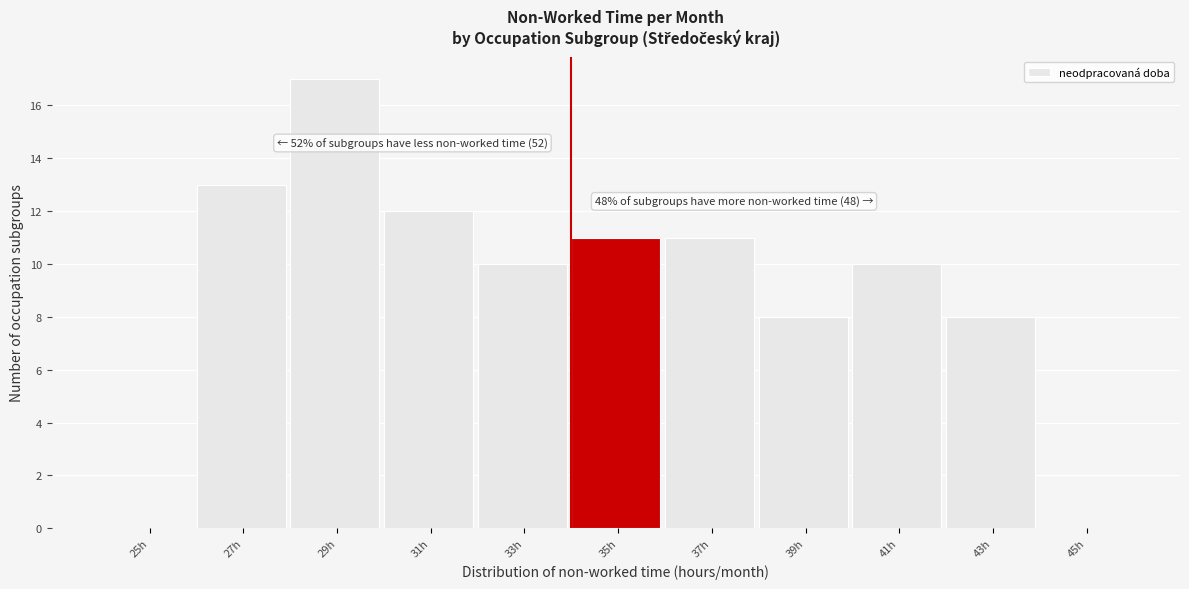

Reading right to left, what are all the values shown in this chart?

45h=0	43h=8	41h=10	39h=8	37h=11	35h=11	33h=10	31h=12	29h=17	27h=13	25h=0